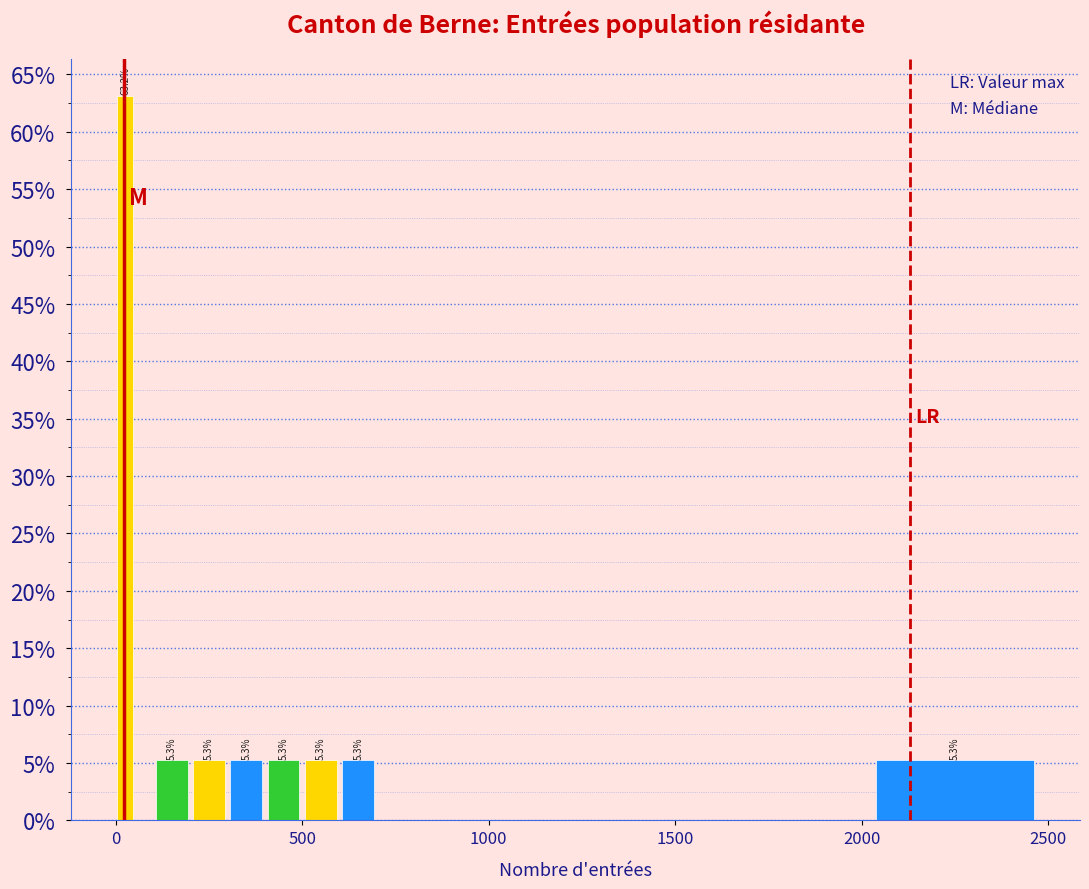

Read against the x-axis, roughly where is the centre of the tallest bar?

50